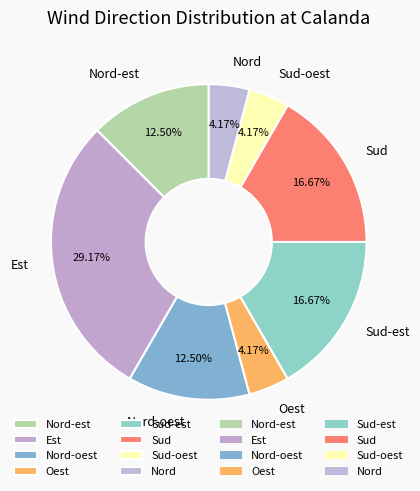

To the nearest percent, what is the difference between the largest and smallest slice percentages?

25%